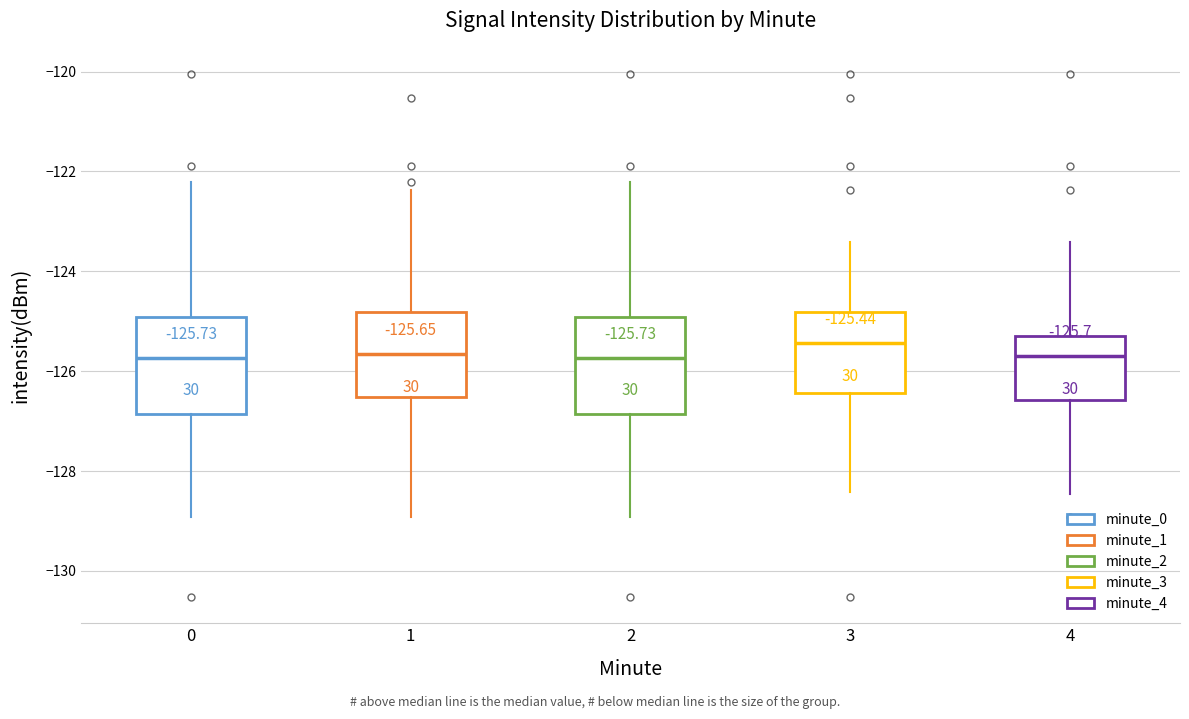

Which box has the highest median line?

3